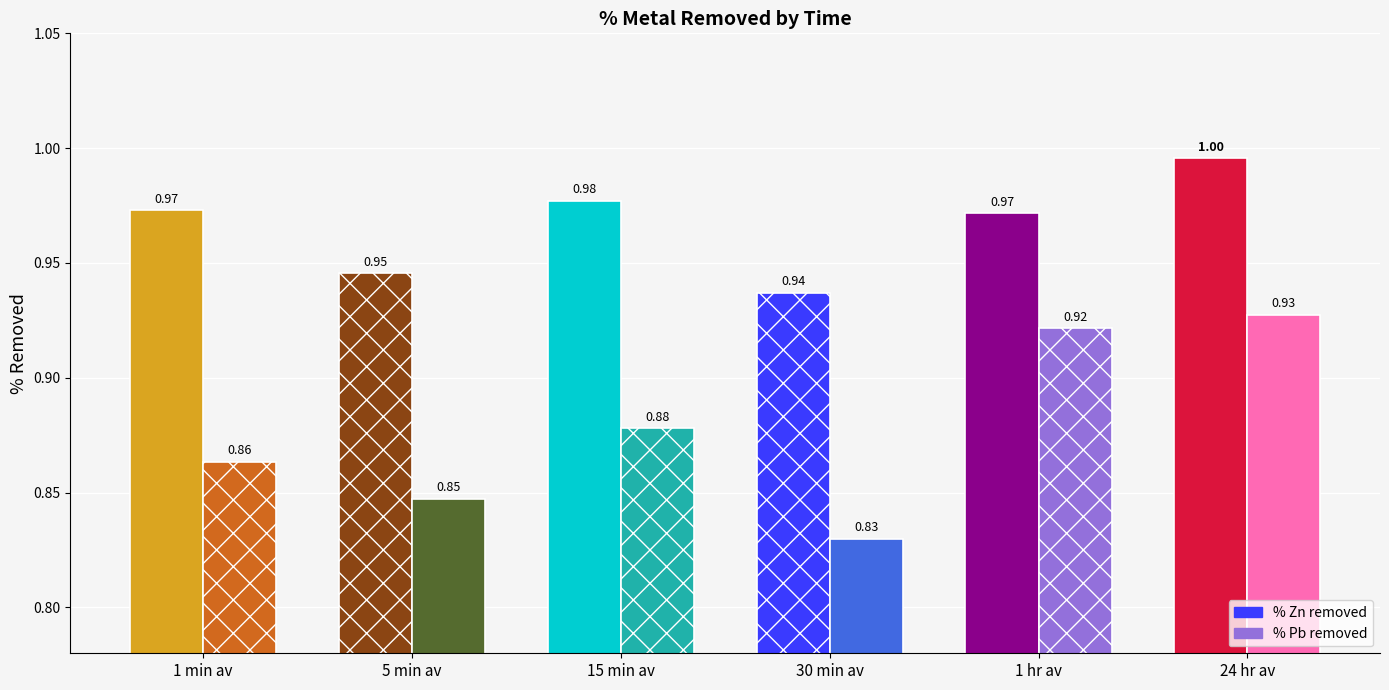

How many groups of bars are there?

6